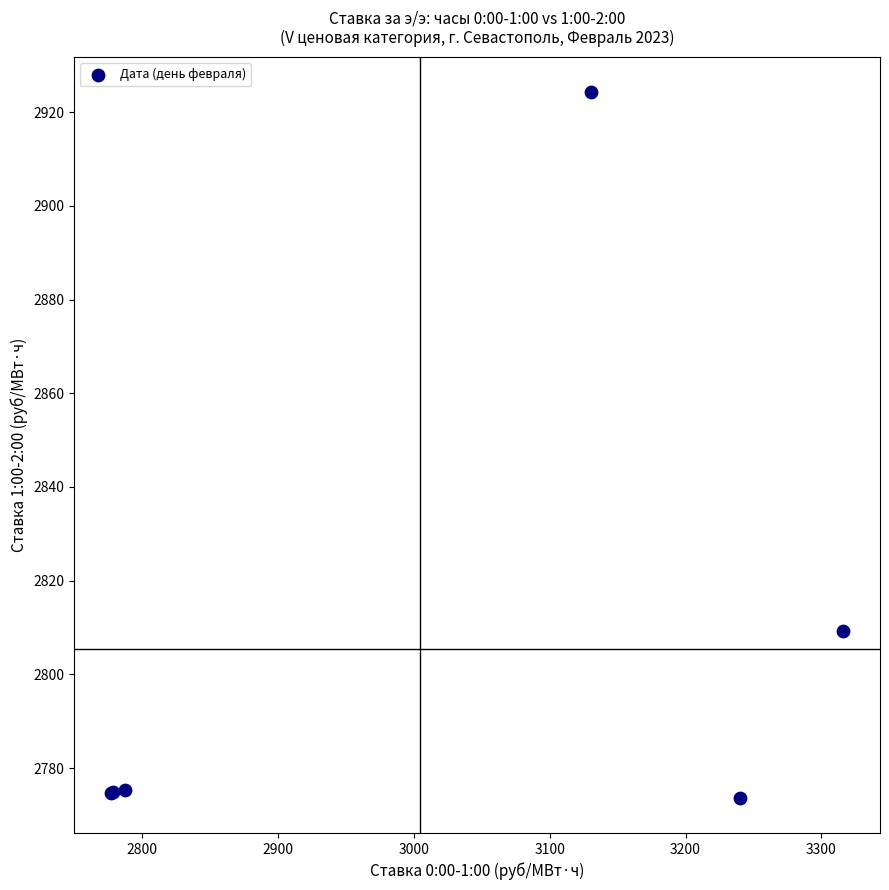

What Y value in the scatter plot is closest to 2848?

2809.2